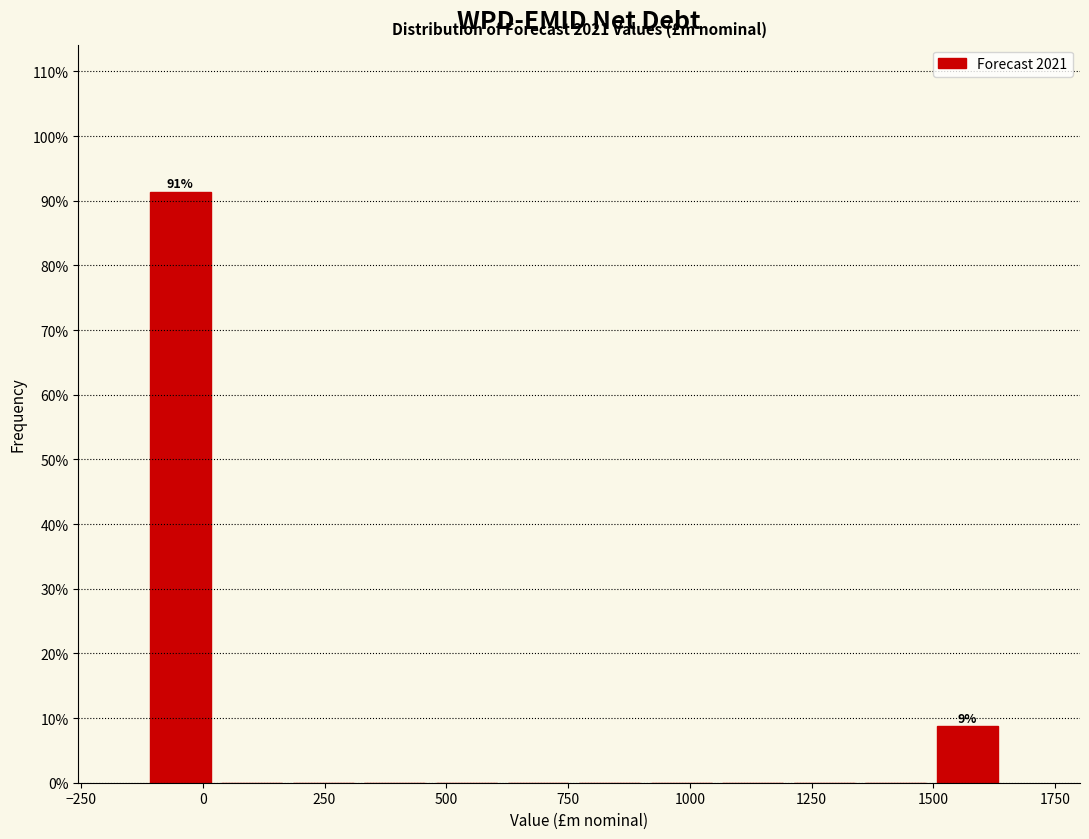

Around what value on the x-axis is the tallest bar? Give the approximate position of its centre, as read against the axis.

-50